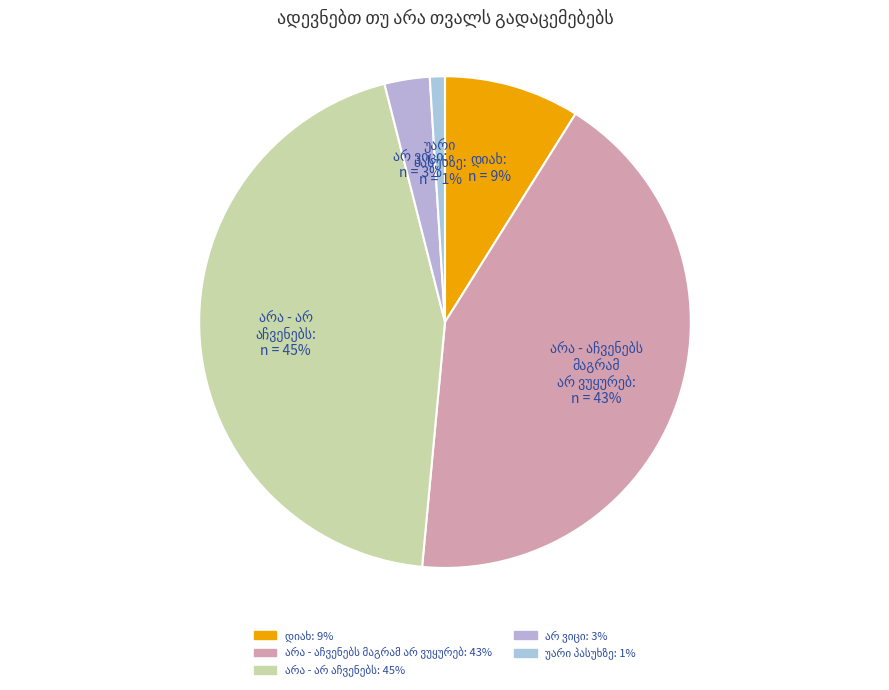

Is there a majority slice in this chart?

No